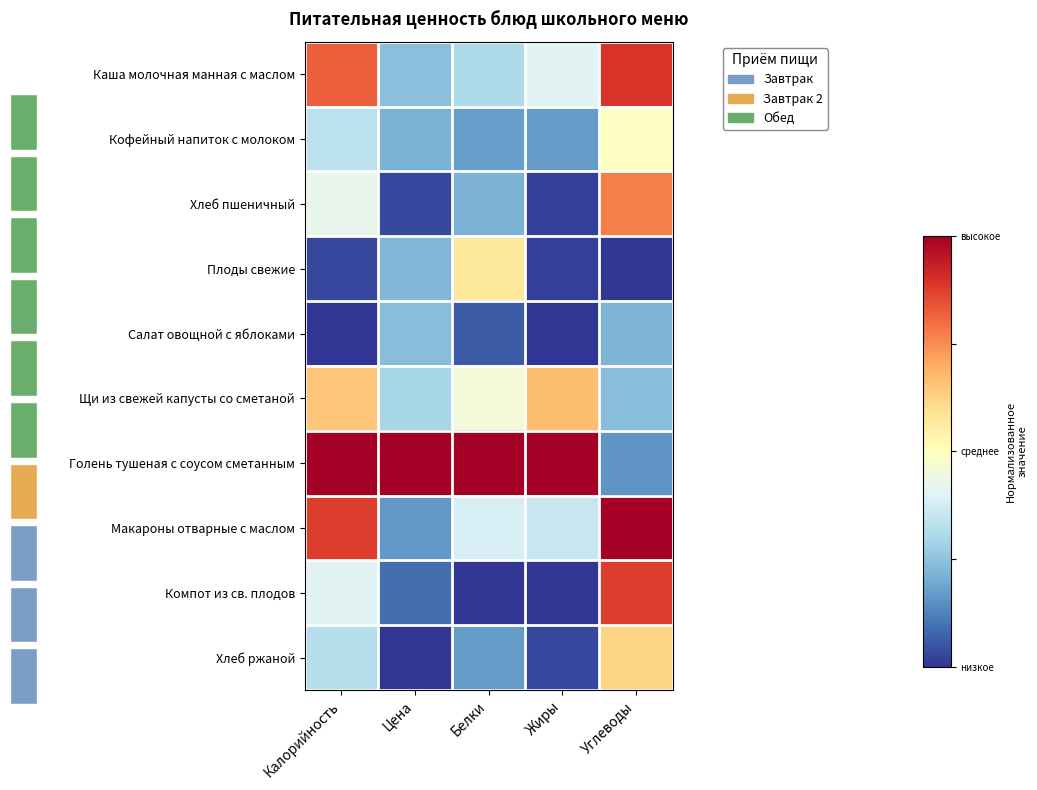

Which has a higher value, Цена or Калорийность?

Калорийность